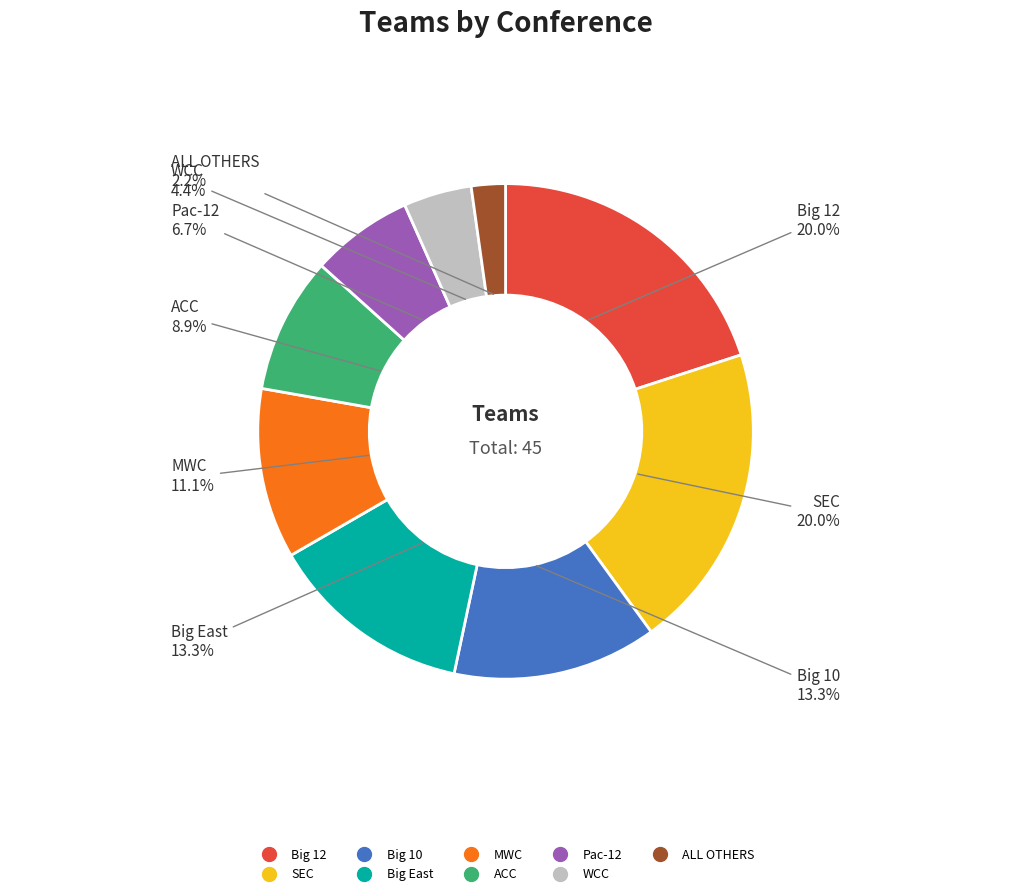

Which category has the smallest portion of the pie?

ALL OTHERS